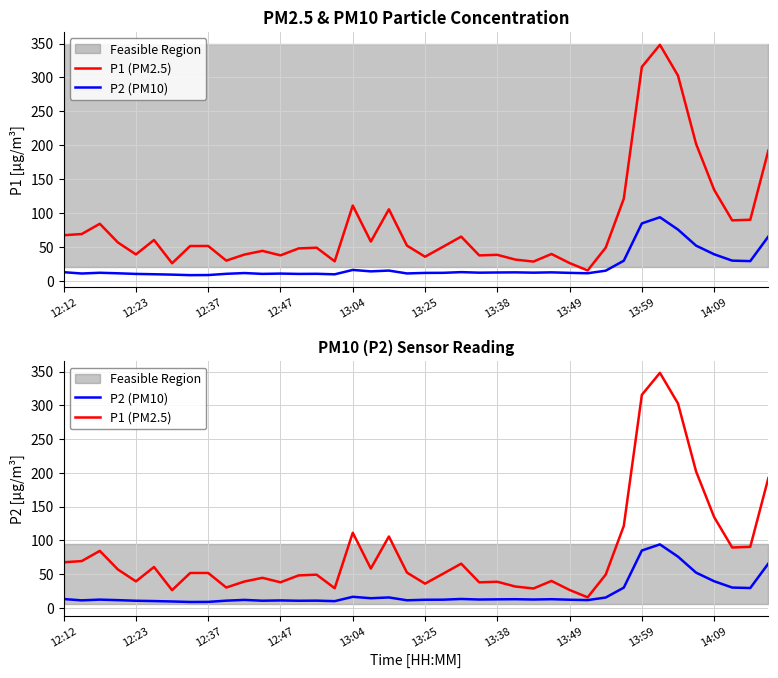

True or false: P2 (PM10) and P1 (PM2.5) intersect in this chart.

False